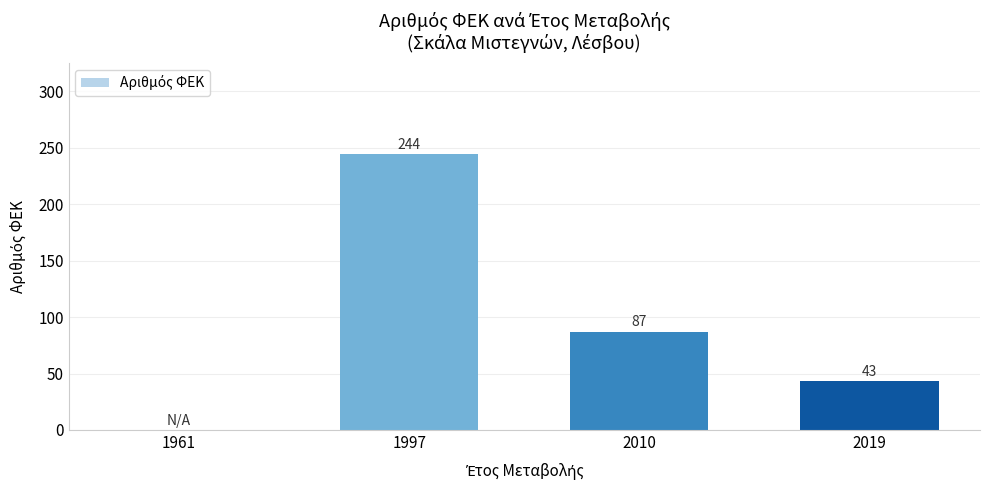

True or false: the data shows 125 at 1961.

False